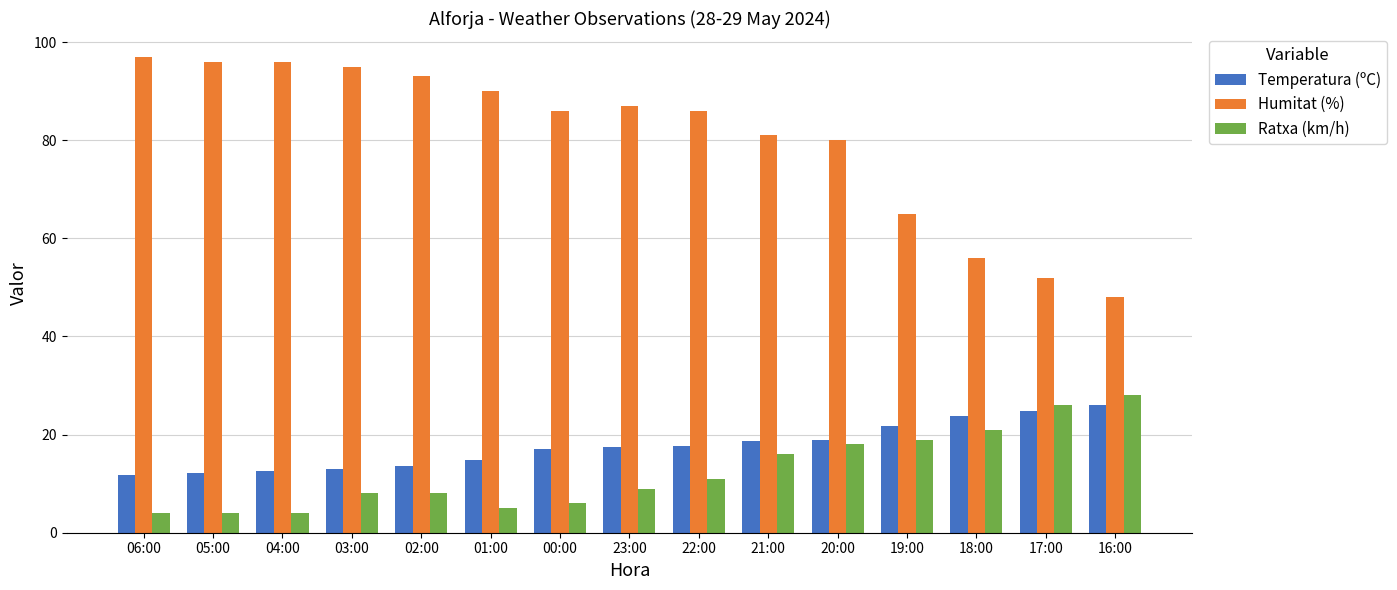

What is the difference between the maximum and minimum values in the Temperatura (ºC) series?

14.2